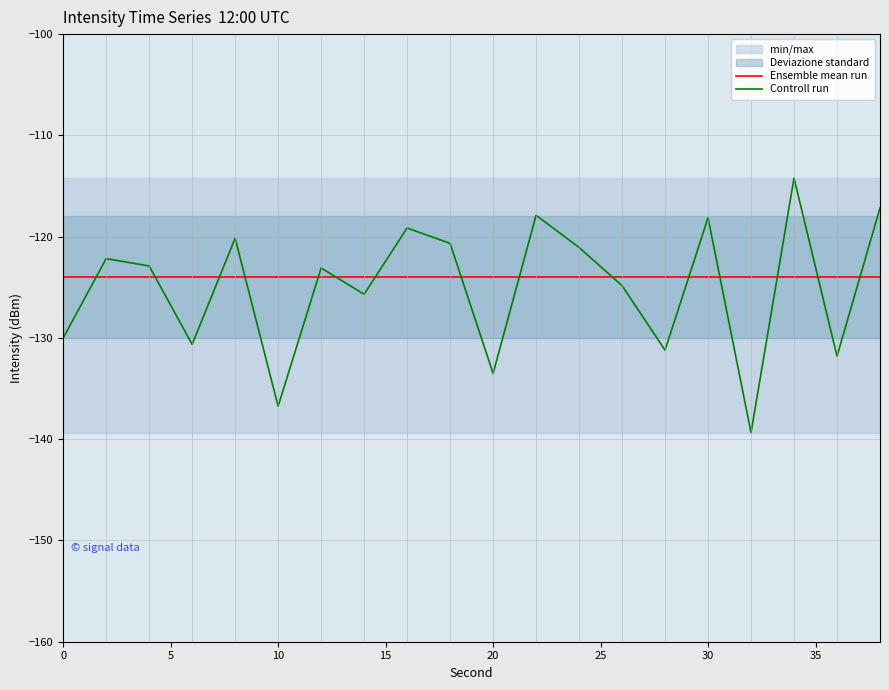

True or false: Ensemble mean run has a value of -38.0 at 20.

False